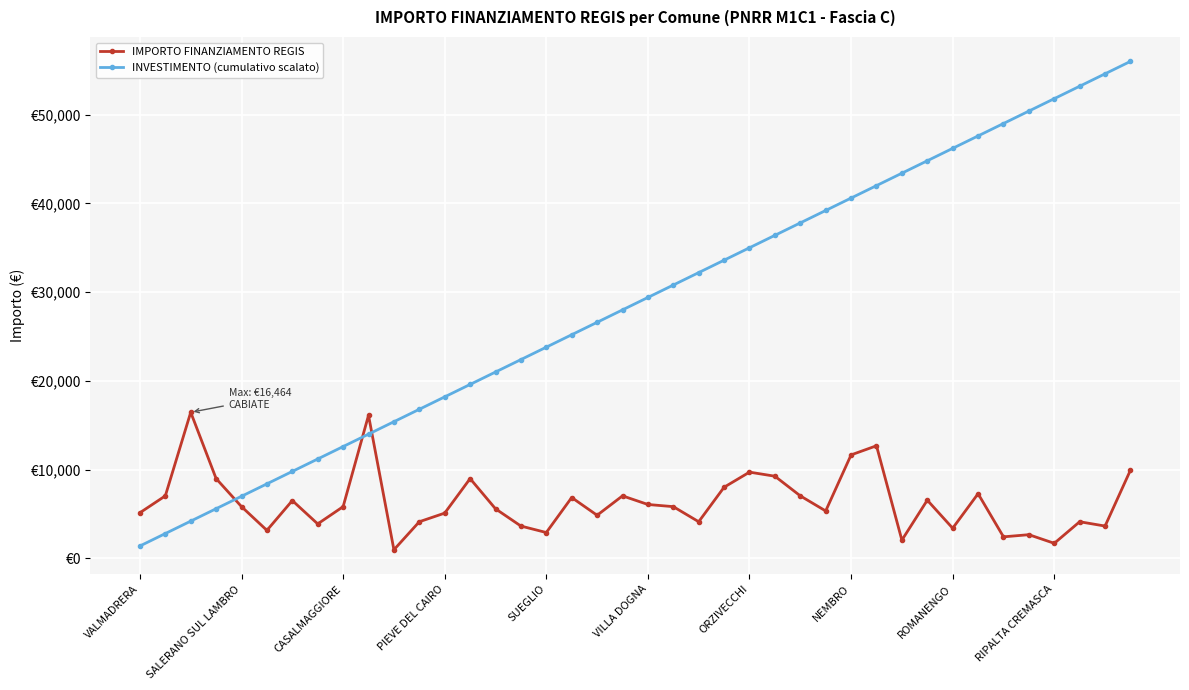

What are all the series names shown in the legend?

IMPORTO FINANZIAMENTO REGIS, INVESTIMENTO (cumulativo scalato)